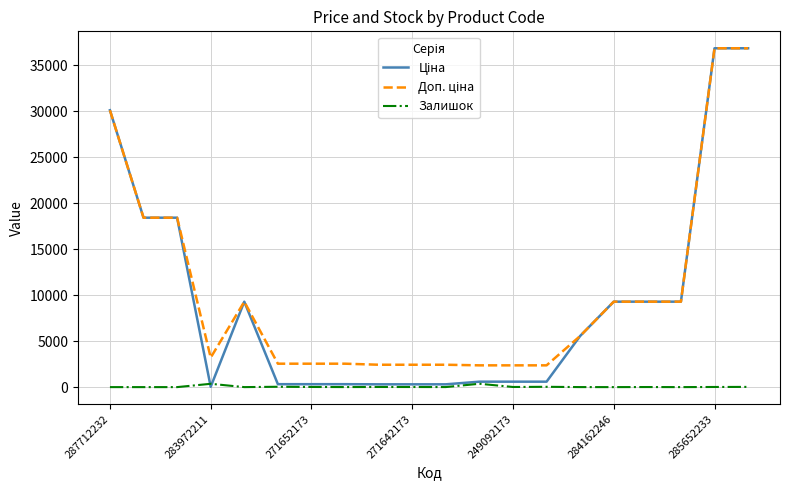

What is the maximum value shown in the chart?

36841.8